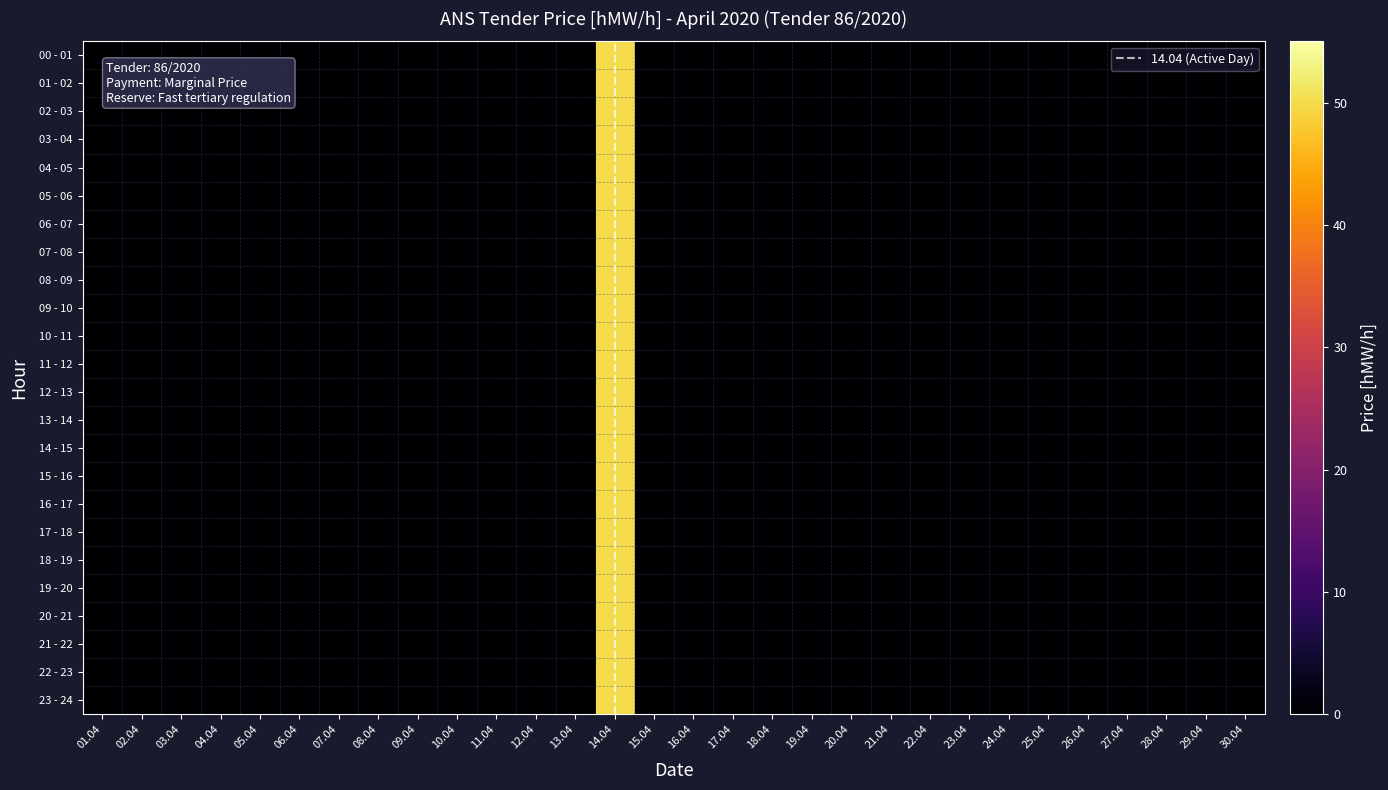

How many categories are shown in the chart?

30